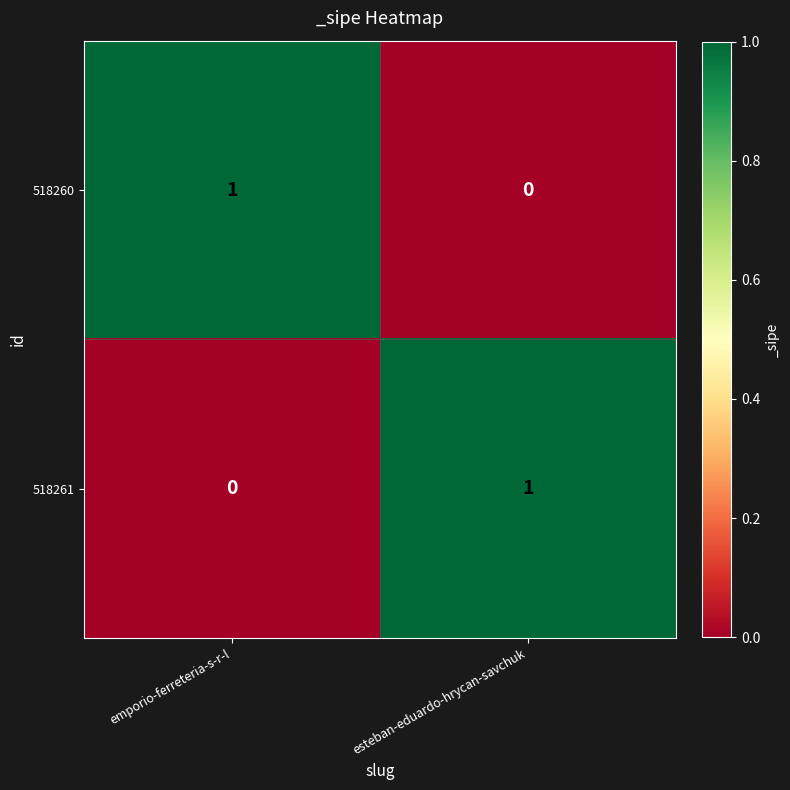

Where is 518260 nearest to the value 0?

esteban-eduardo-hrycan-savchuk